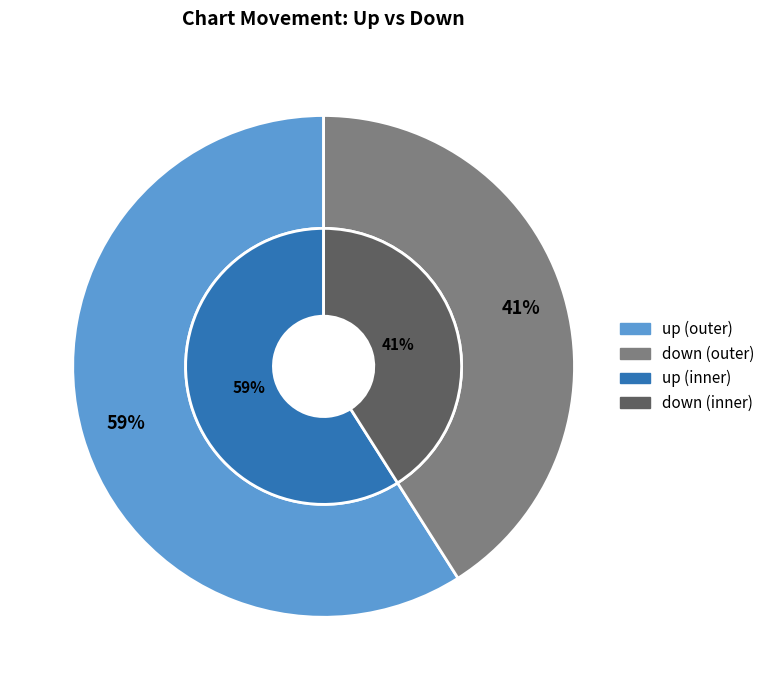

Which slice is the largest?

up